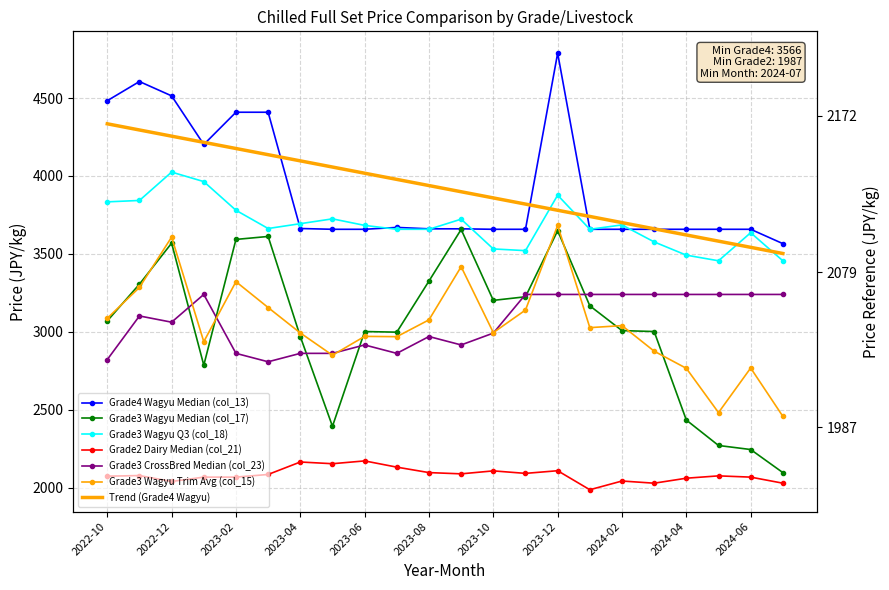

What is the label of the 13th point from the left?

2023-10